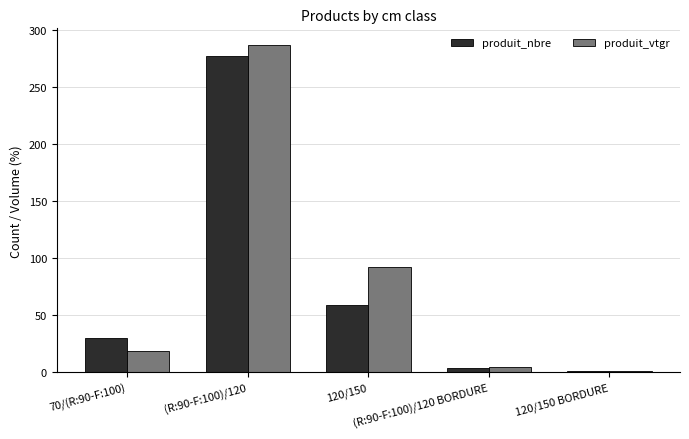

Which series has the largest range (max minus min)?

produit_vtgr